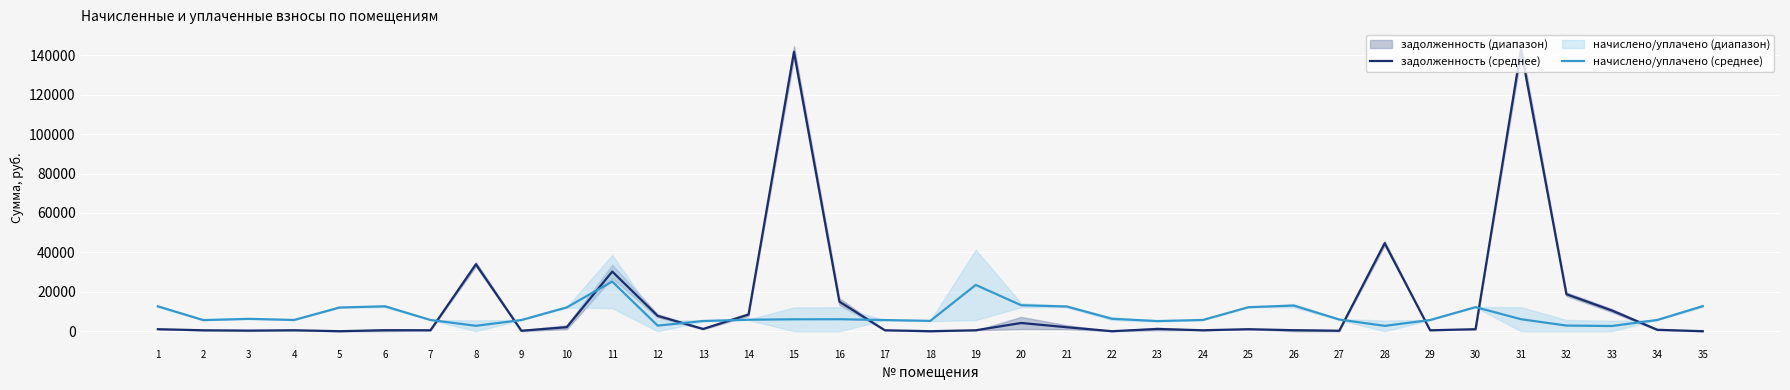

Which series ends up on top after the final intersection of начислено/уплачено (среднее) and задолженность (среднее)?

начислено/уплачено (среднее)